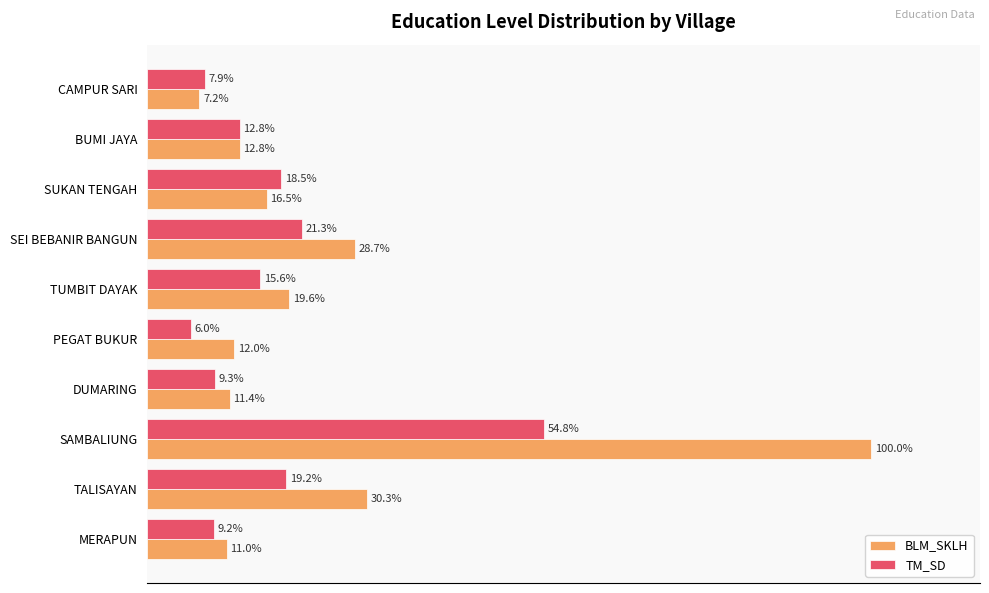

At which label does BLM_SKLH reach its minimum?

CAMPUR SARI